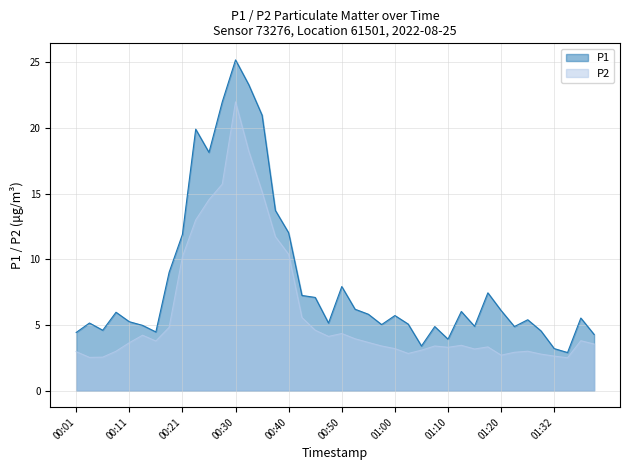

True or false: P1 and P2 intersect in this chart.

False